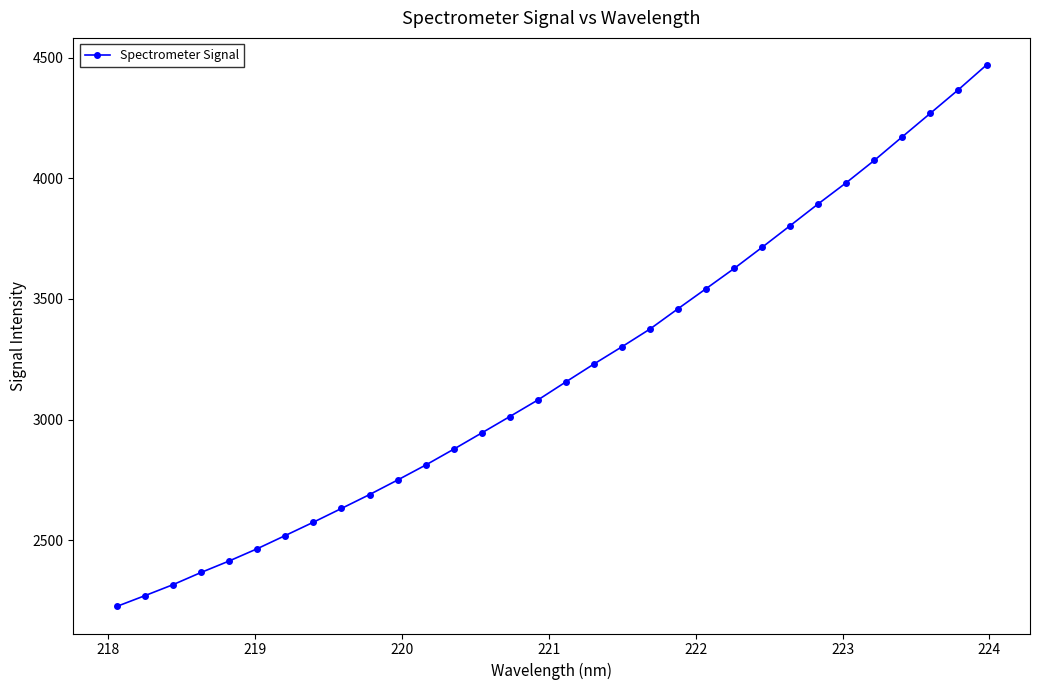

What is the minimum value shown in the chart?

2224.7